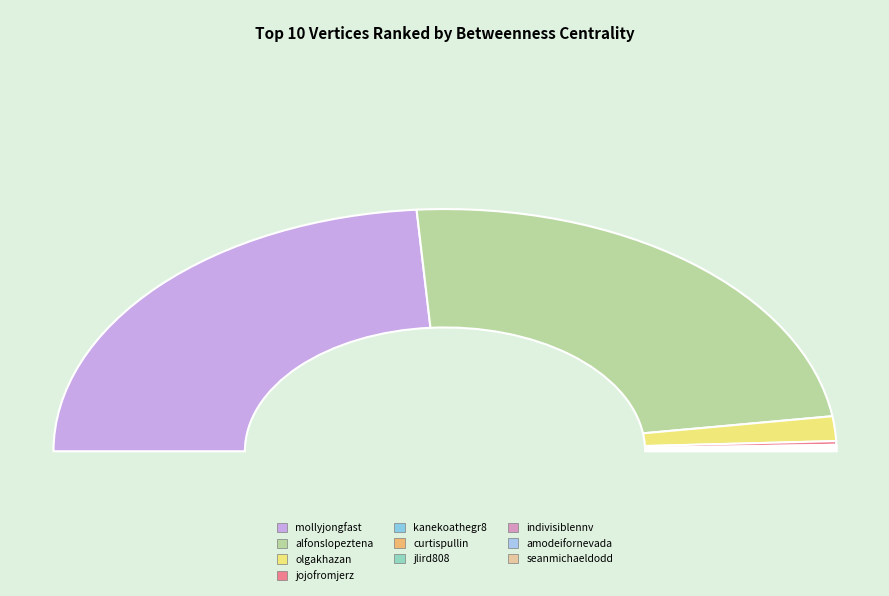

How many slices are in this pie chart?

10